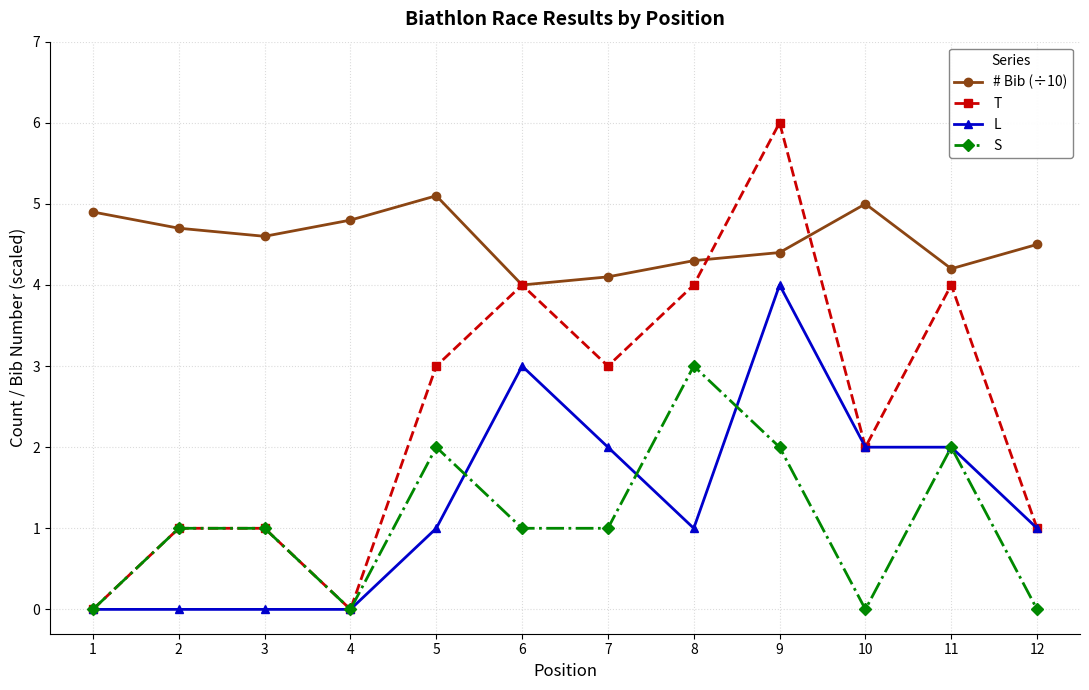

What is the value of the T point at the 10th from the left?

2.0